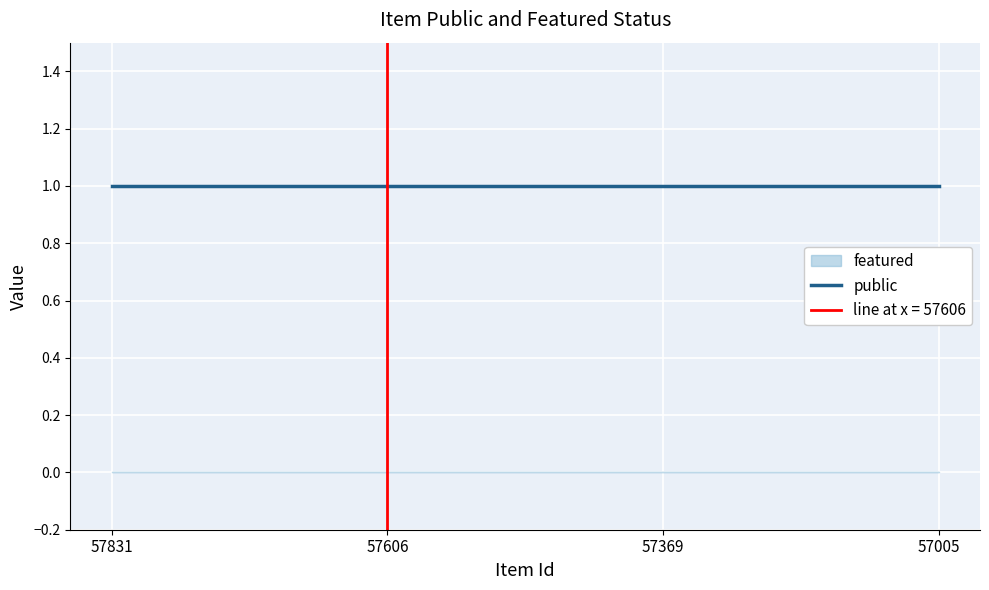

Reading right to left, list all the values displayed in this chart.

public: 1	1	1	1
featured: 0	0	0	0